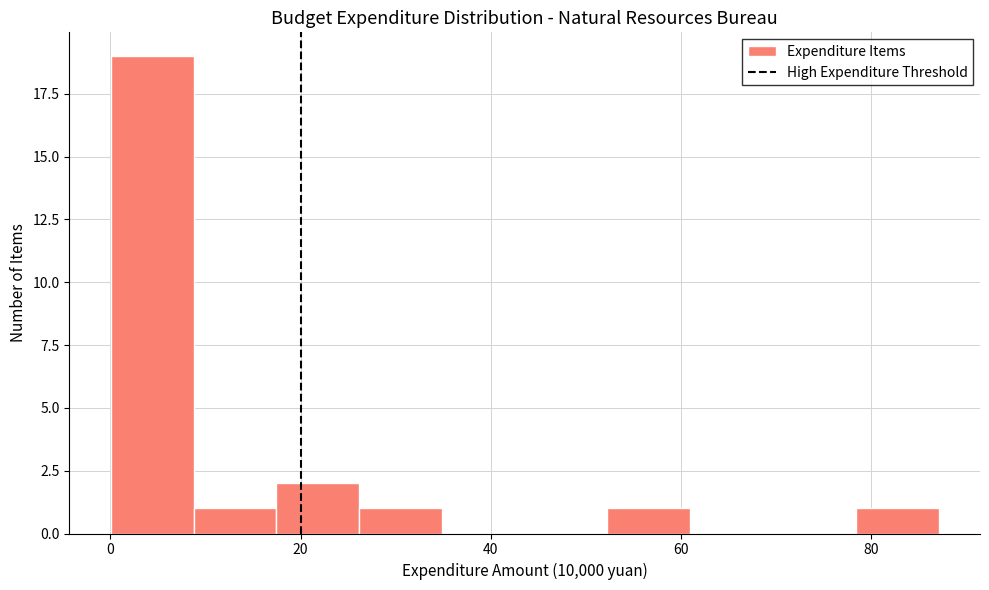

Reading left to right, list every bar in this chart as the range it spans on the x-axis followed by its height. Neither the bar edges nor the heights are printed on the chart, so give them approximately, as read against the axes.

0 to 8: 19
8 to 18: 1
18 to 26: 2
26 to 34: 1
34 to 44: 0
44 to 52: 0
52 to 60: 1
60 to 70: 0
70 to 78: 0
78 to 88: 1